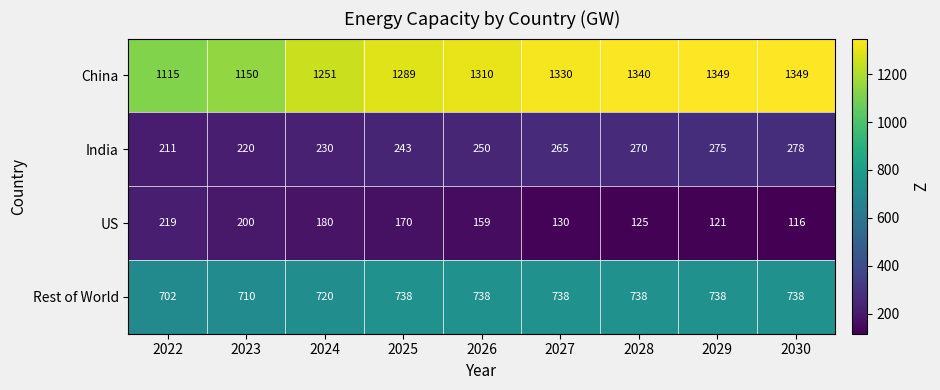

Rank the series at 2029 from highest to lowest value.

China, Rest of World, India, US